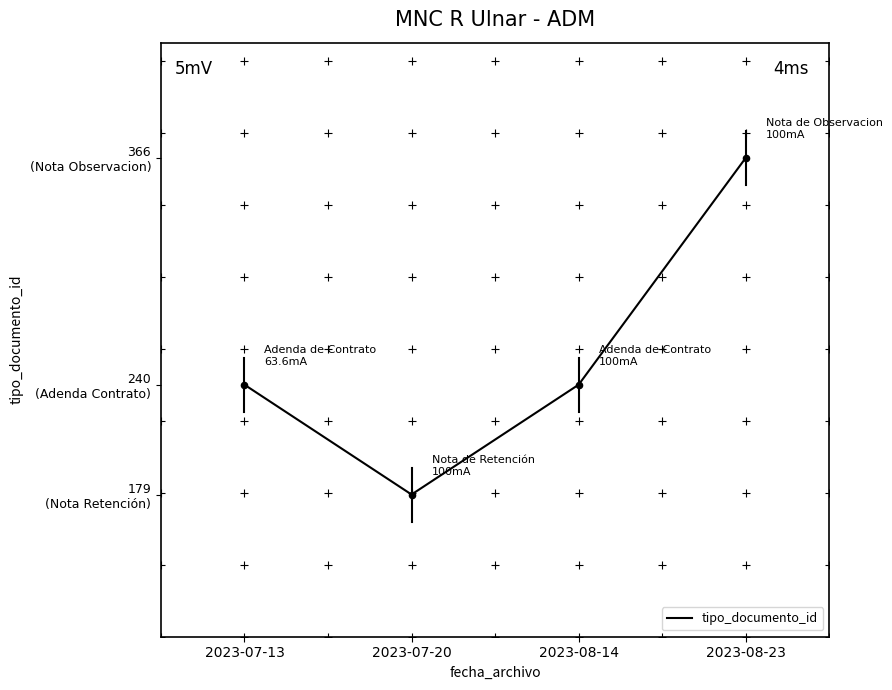

Which has a higher value, 2023-07-20 or 2023-08-23?

2023-08-23